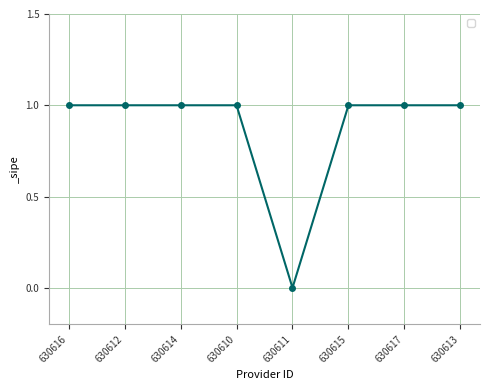

Is this an area chart (filled region under the line)?

No